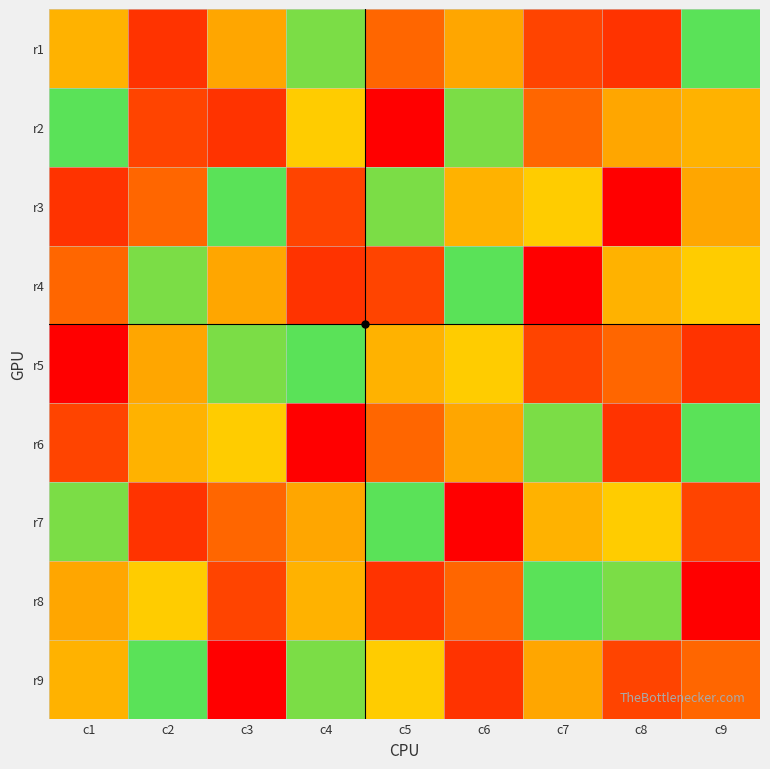

Reading right to left, list all the values displayed in this chart.

r1: c9=7	c8=2	c7=9	c6=4	c5=3	c4=6	c3=4	c2=2	c1=8
r2: c9=8	c8=4	c7=3	c6=6	c5=1	c4=5	c3=2	c2=9	c1=7
r3: c9=4	c8=1	c7=5	c6=8	c5=6	c4=9	c3=7	c2=3	c1=2
r4: c9=5	c8=8	c7=1	c6=7	c5=9	c4=2	c3=4	c2=6	c1=3
r5: c9=2	c8=3	c7=9	c6=5	c5=8	c4=7	c3=6	c2=4	c1=1
r6: c9=7	c8=2	c7=6	c6=4	c5=3	c4=1	c3=5	c2=8	c1=9
r7: c9=9	c8=5	c7=8	c6=1	c5=7	c4=4	c3=3	c2=2	c1=6
r8: c9=1	c8=6	c7=7	c6=3	c5=2	c4=8	c3=9	c2=5	c1=4
r9: c9=3	c8=9	c7=4	c6=2	c5=5	c4=6	c3=1	c2=7	c1=8